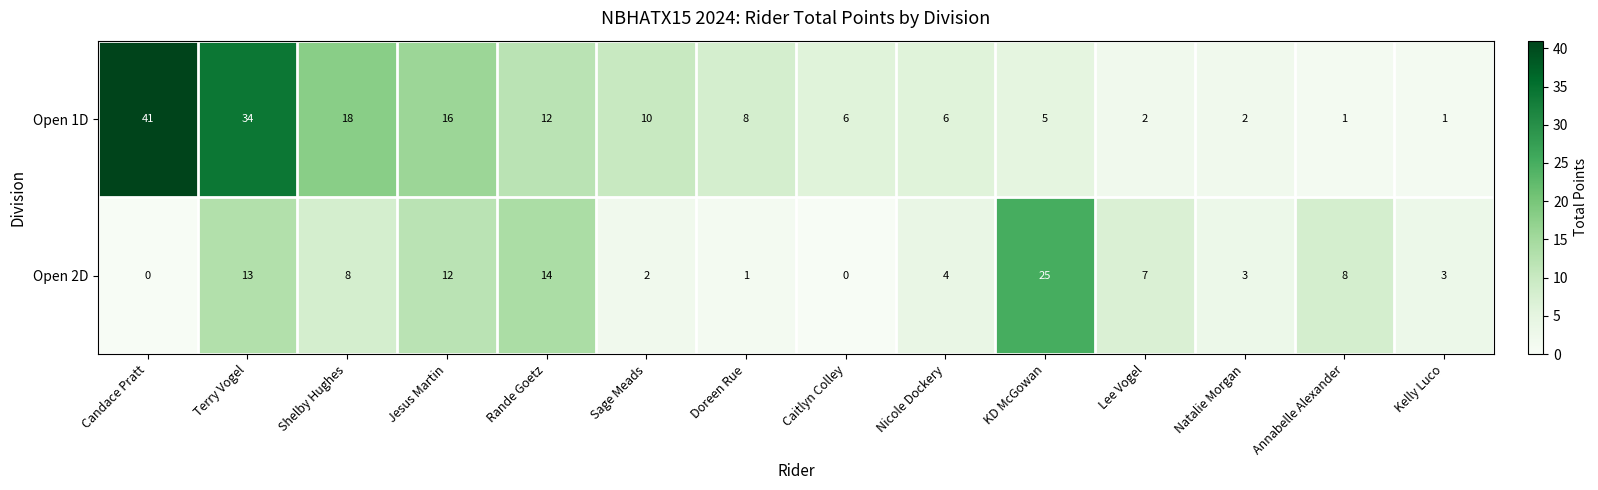

What is the sum of all Open 1D values?

162